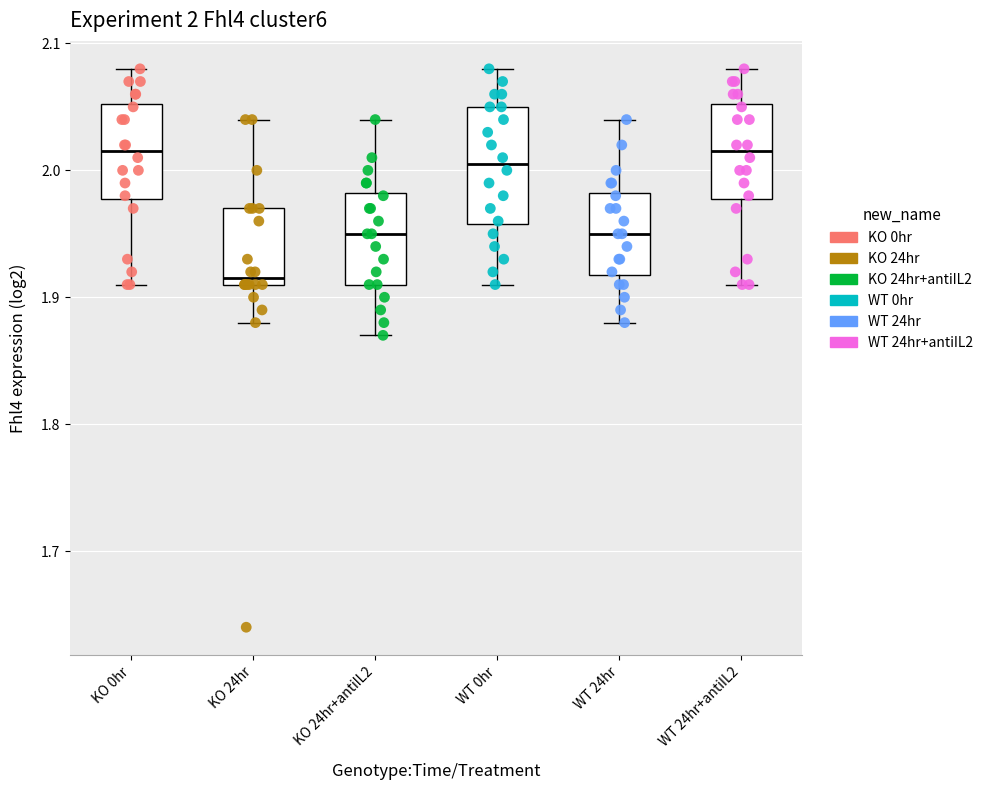

Which box is the tallest, from its lower edge to its upper edge?

WT 0hr